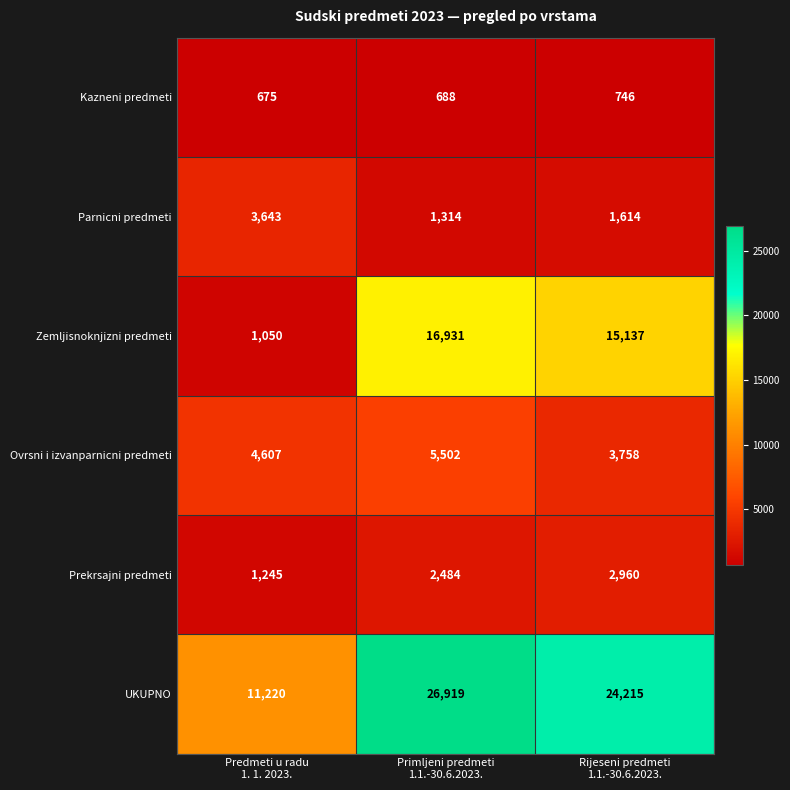

Which series has the largest range (max minus min)?

Zemljisnoknjizni predmeti